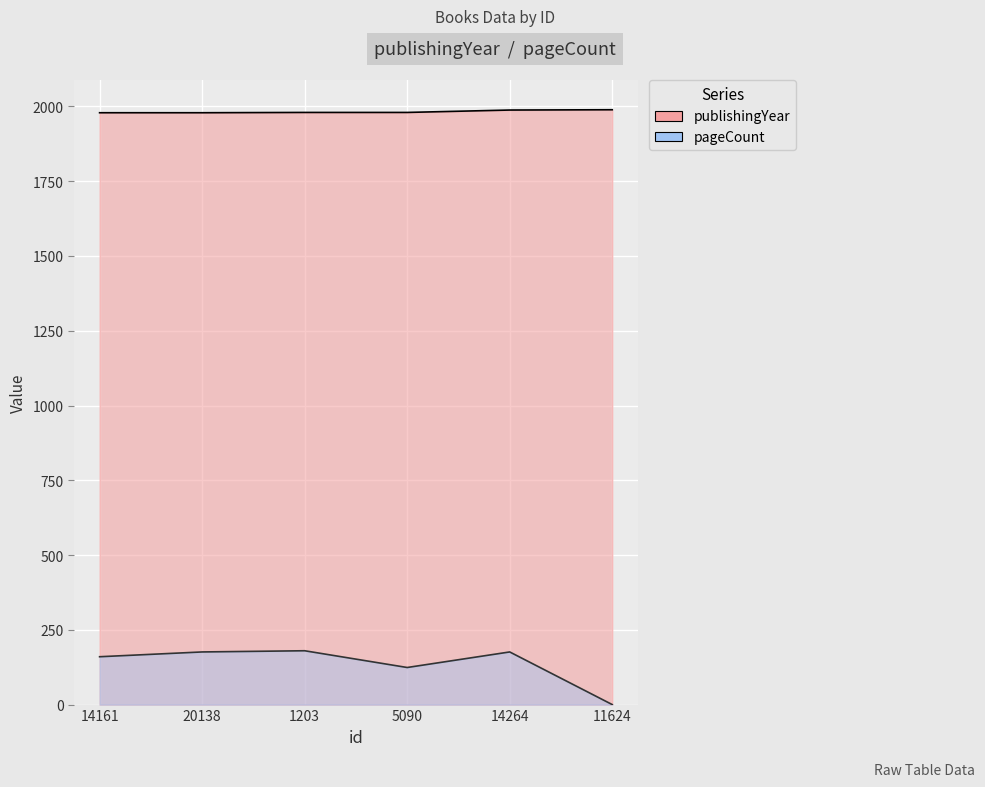

How many data points in pageCount are above 176?

1